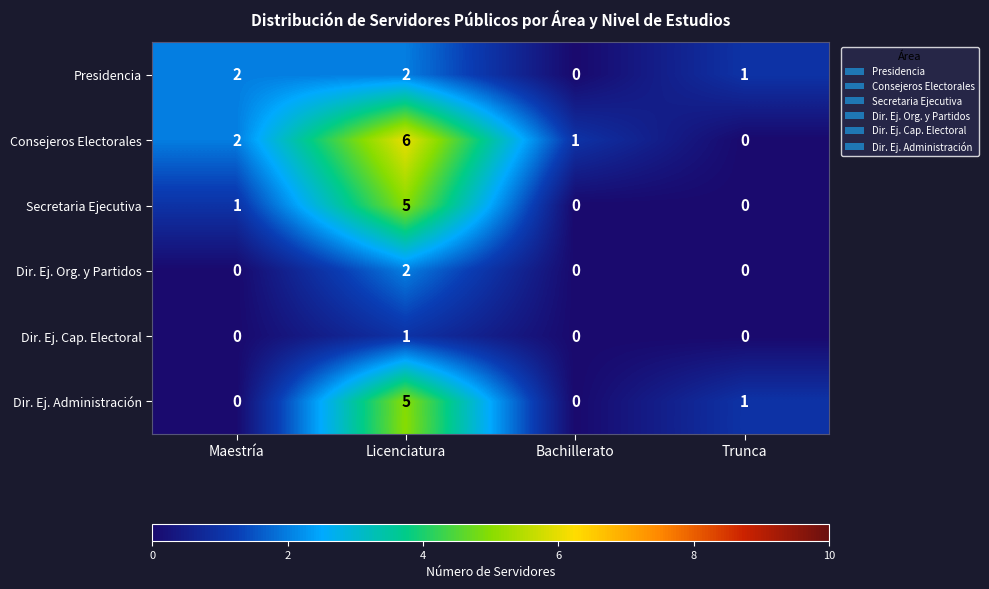

The value of Presidencia at Maestría is 3. True or false?

False